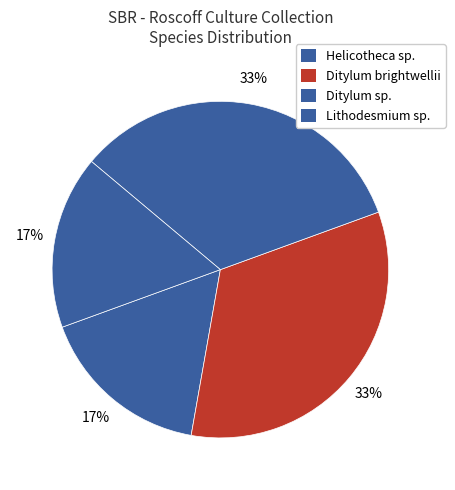

How many slices are in this pie chart?

4